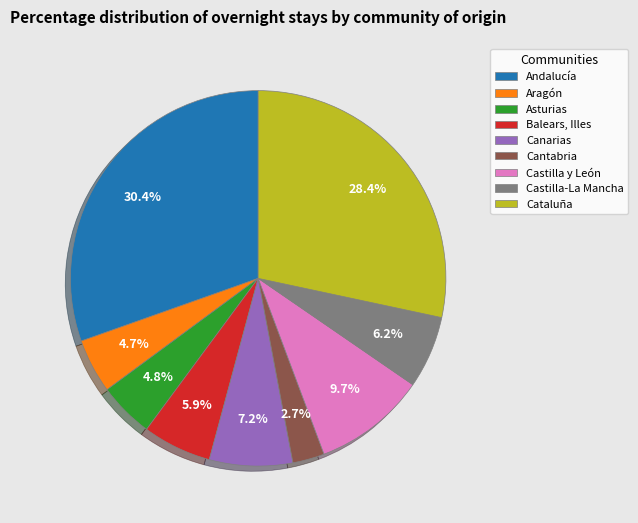

Which category has the biggest portion of the pie?

Andalucía